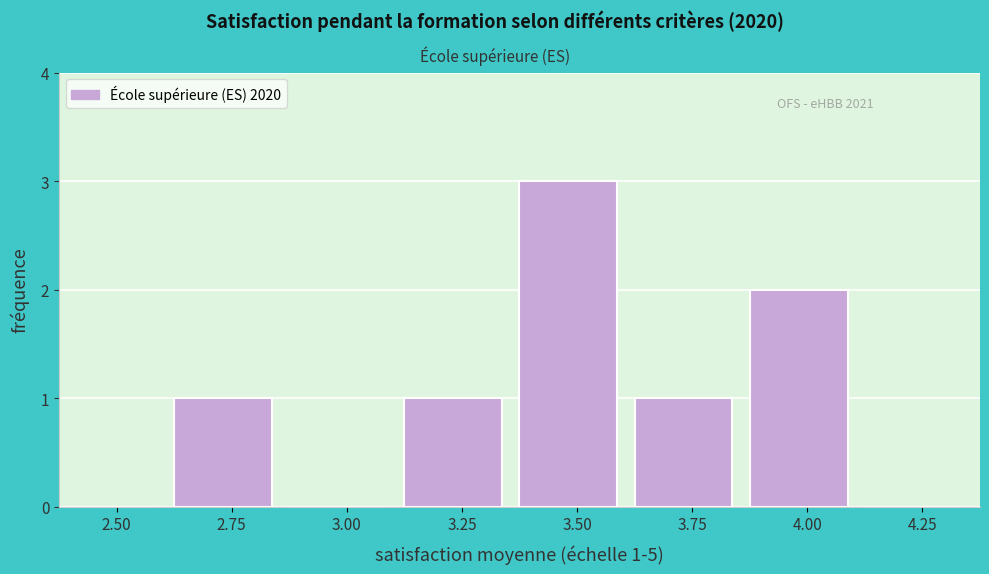

Reading left to right, what are all the values shown in this chart?

2.50=0	2.75=1	3.00=0	3.25=1	3.50=3	3.75=1	4.00=2	4.25=0